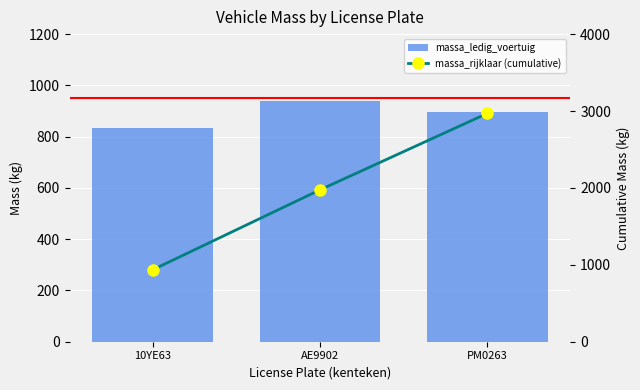

How many groups of bars are there?

3